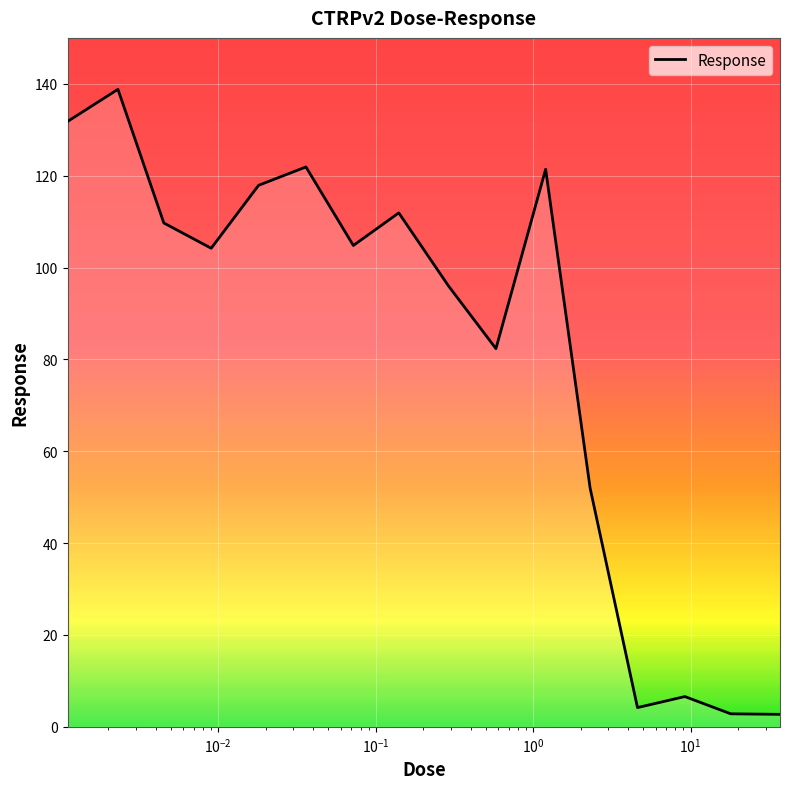

What is the difference between the maximum and minimum values?

136.1